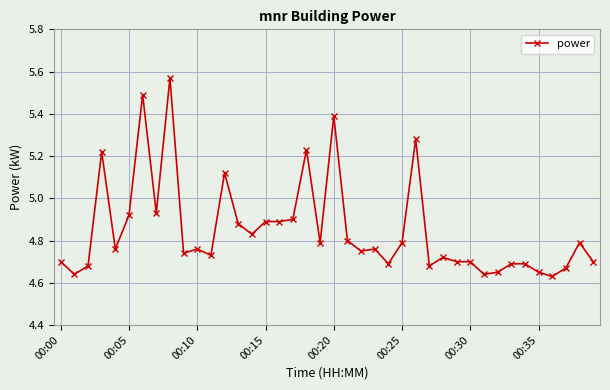

What is the difference between the maximum and minimum values?

0.9